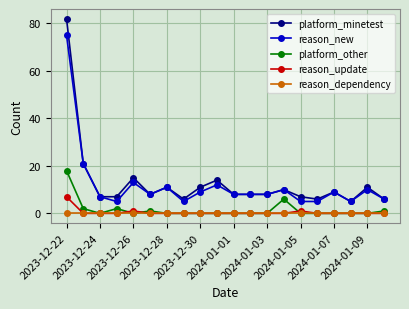

In platform_other, how many points are higher than both neighbors (excluding endpoints)?

3